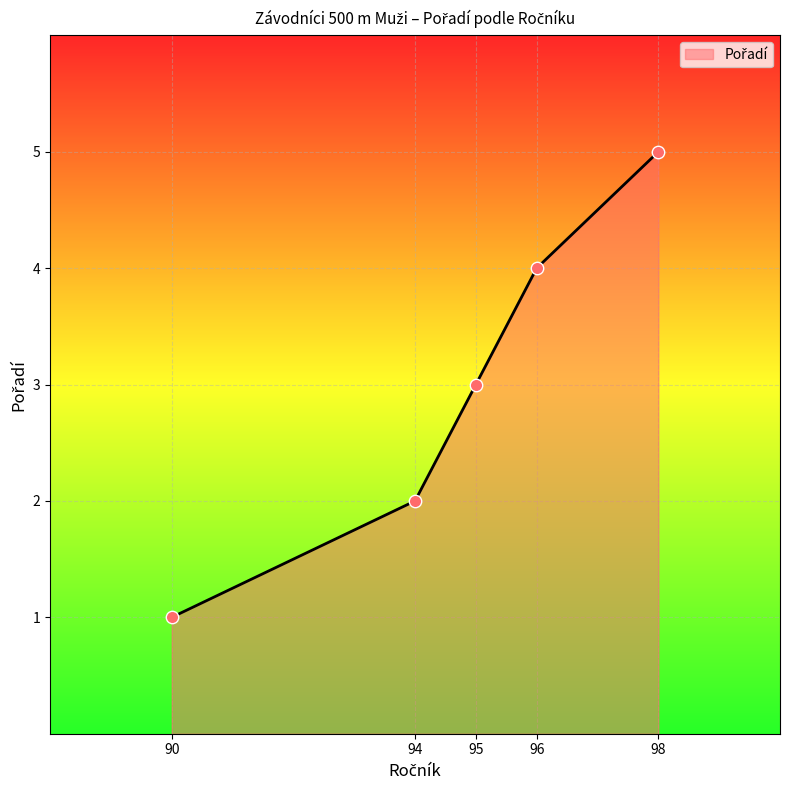

Approximately how many times larger is the value at 96 compared to 94?

2.0